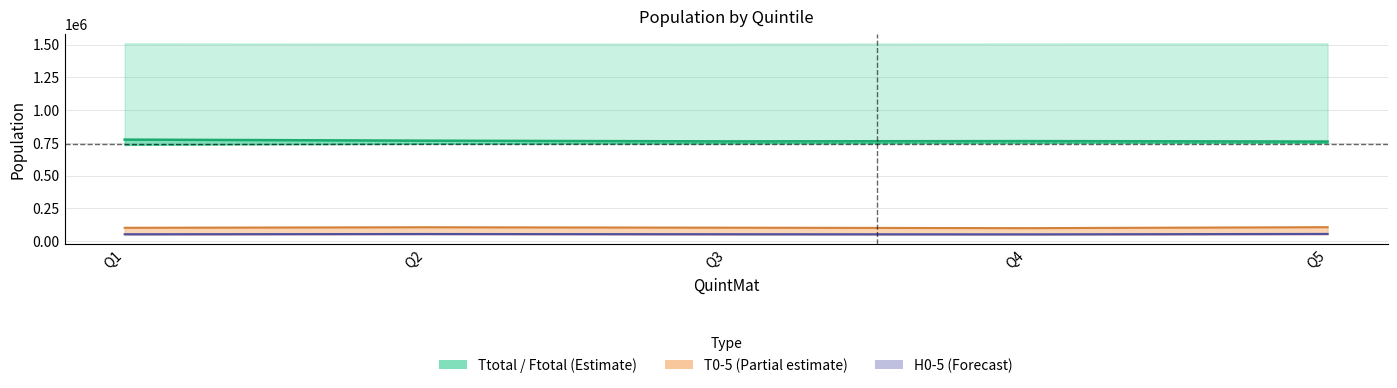

The value of T0-5 line at Q4 is 136479. True or false?

False